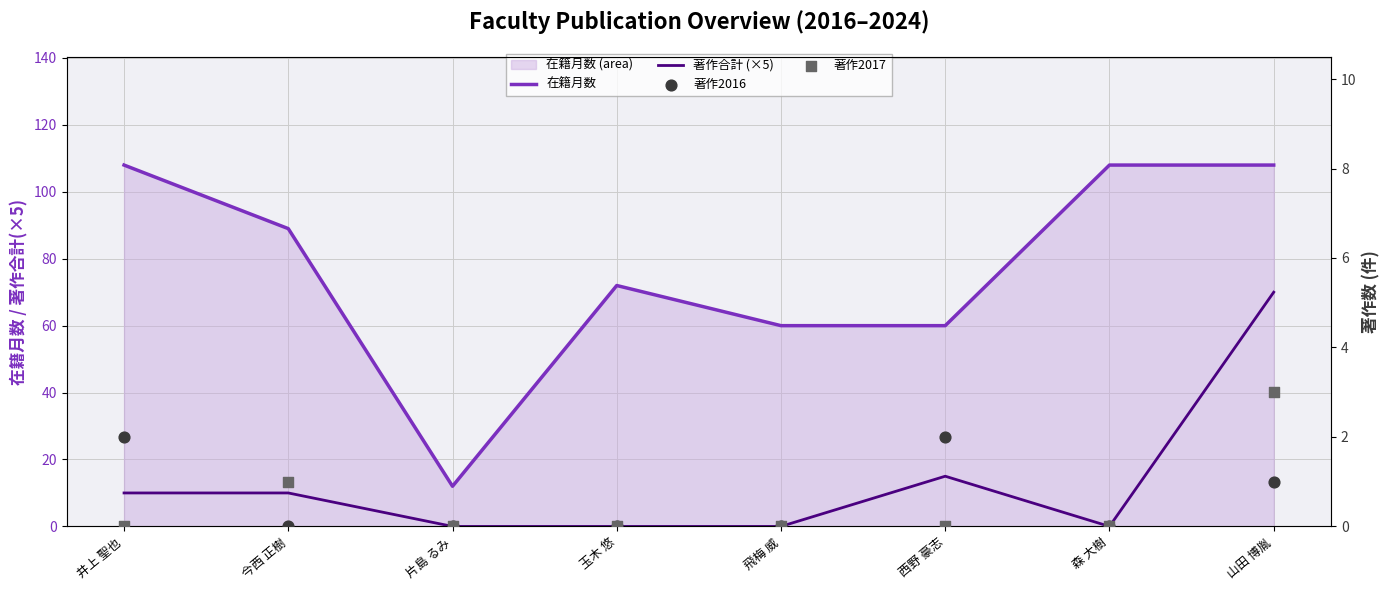

Is the value of 著作2016 at 井上 聖也 greater than the value of 在籍月数 at 玉木 悠?

No